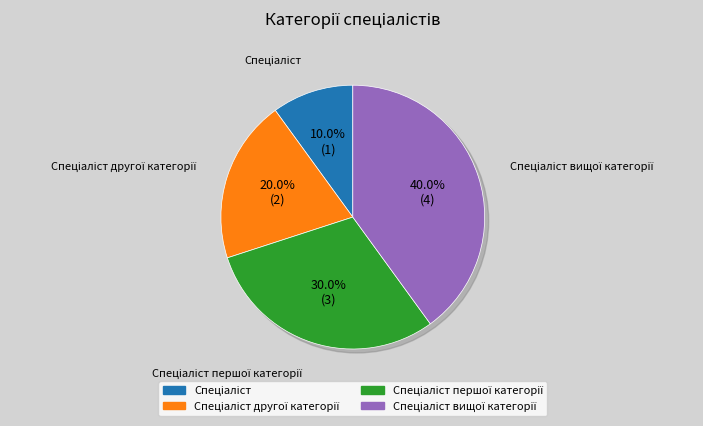

Rank the categories by value from lowest to highest.

Спеціаліст, Спеціаліст другої категорії, Спеціаліст першої категорії, Спеціаліст вищої категорії